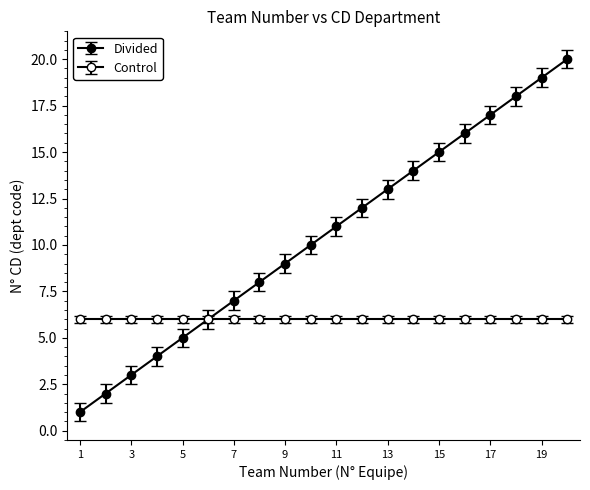

Does the chart have visible grid lines?

No